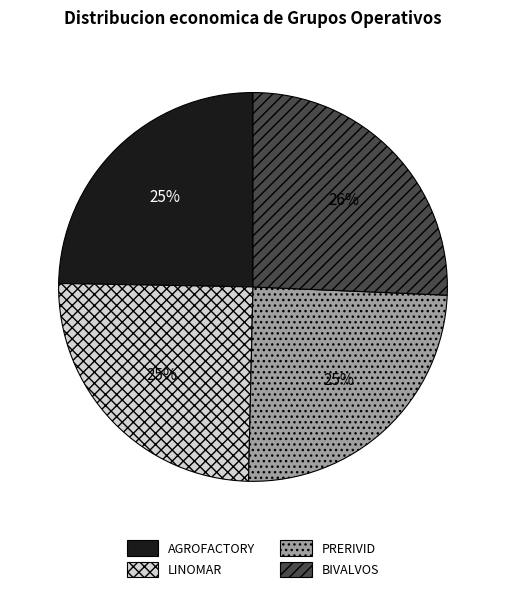

To the nearest percent, what is the difference between the largest and smallest slice percentages?

1%